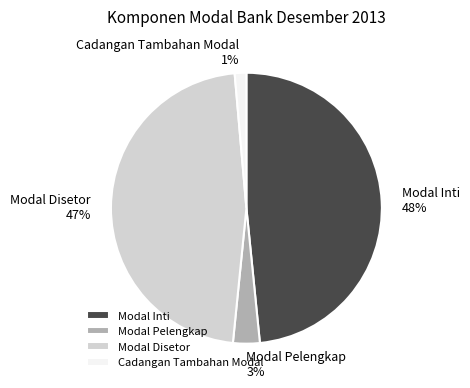

Between Cadangan Tambahan Modal and Modal Pelengkap, which is larger?

Modal Pelengkap